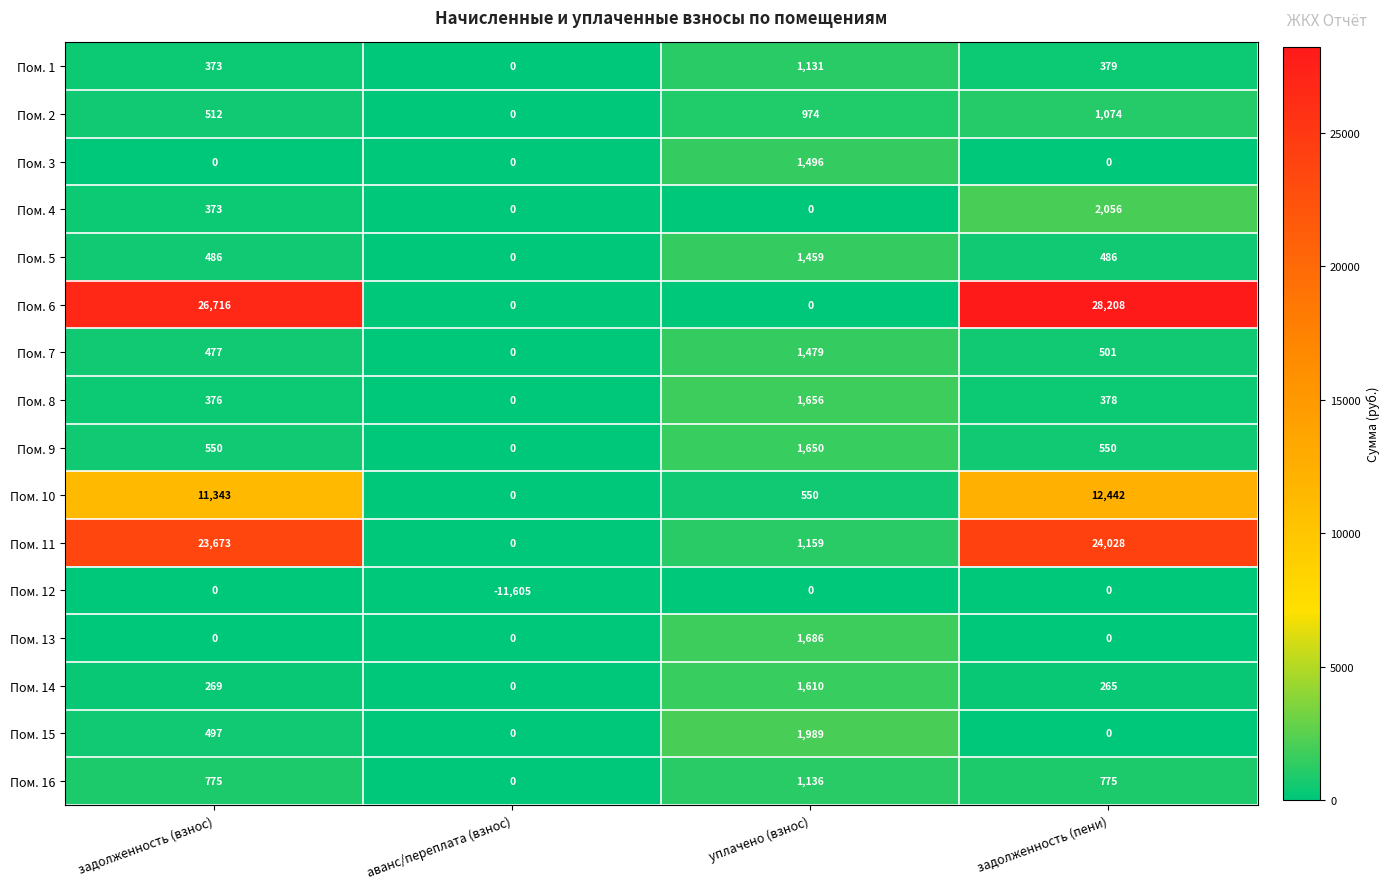

At how many categories does at least one series exceed 10598?

2